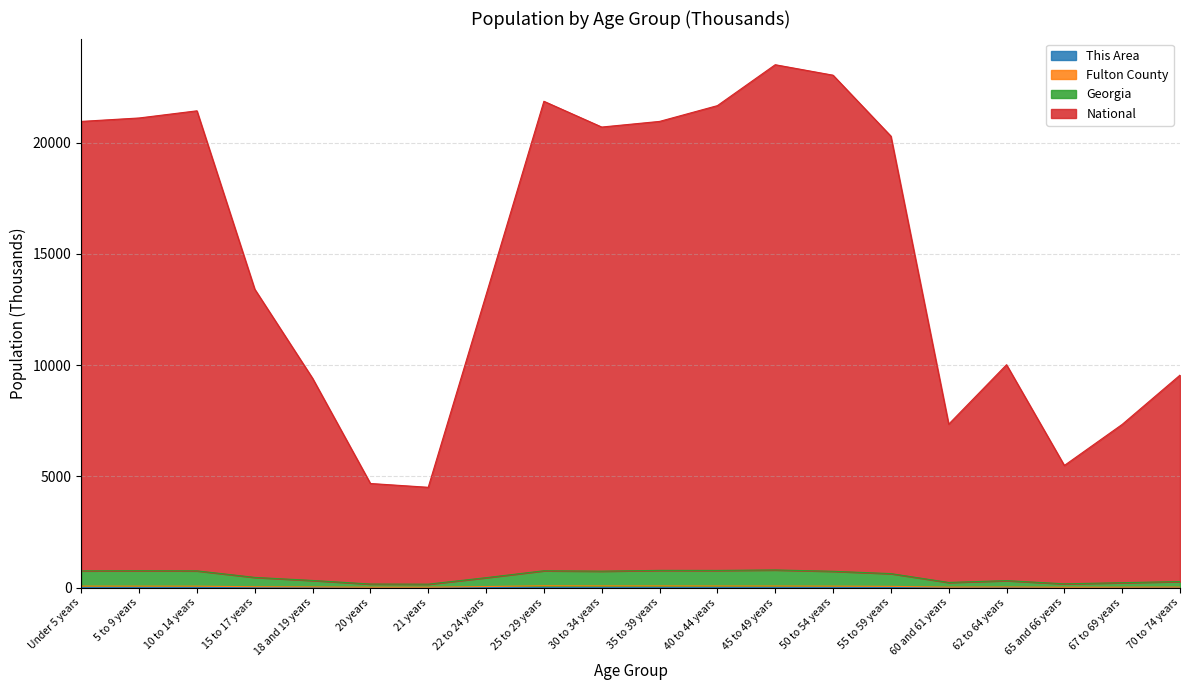

Which category has the lowest value across all series?

20 years